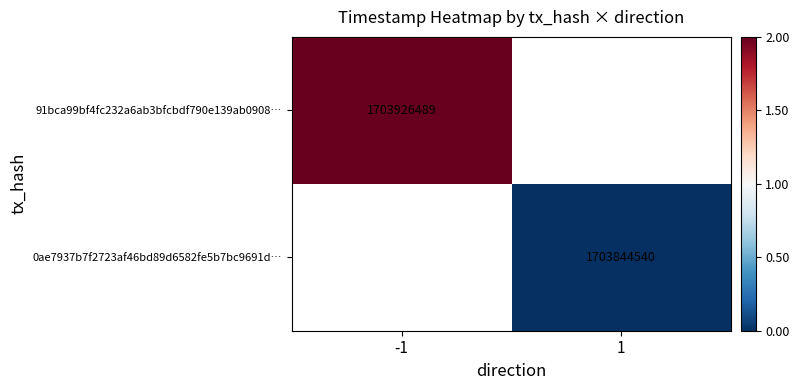

The value of 91bca99bf4fc232a6ab3bfcbdf790e139ab0908… at -1 is 761682335. True or false?

False